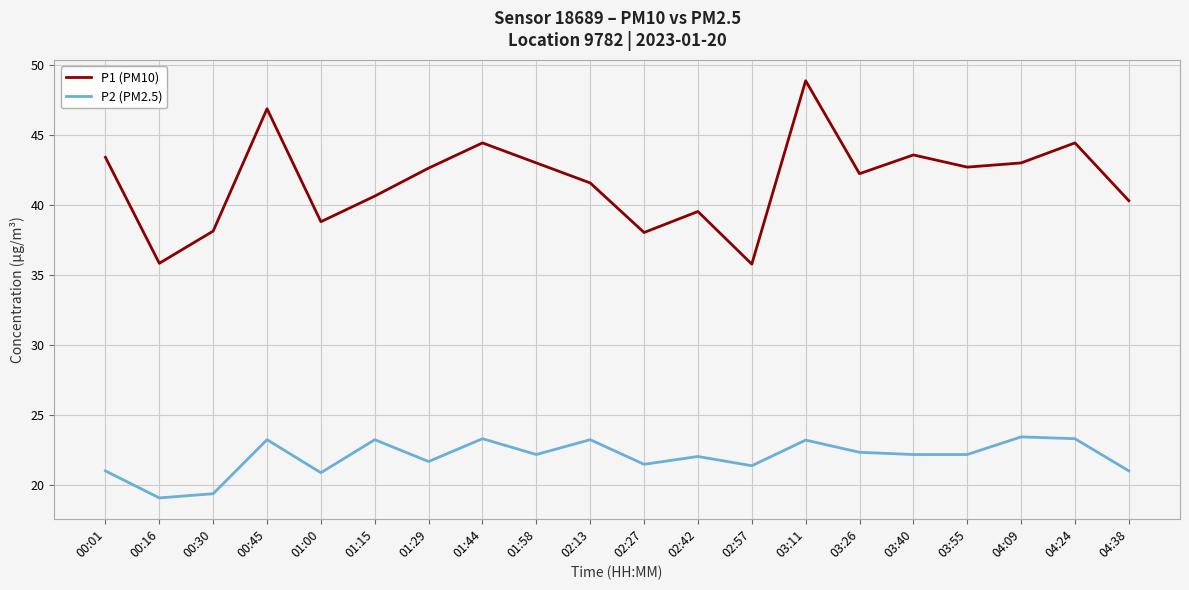

Which series has the largest range (max minus min)?

P1 (PM10)